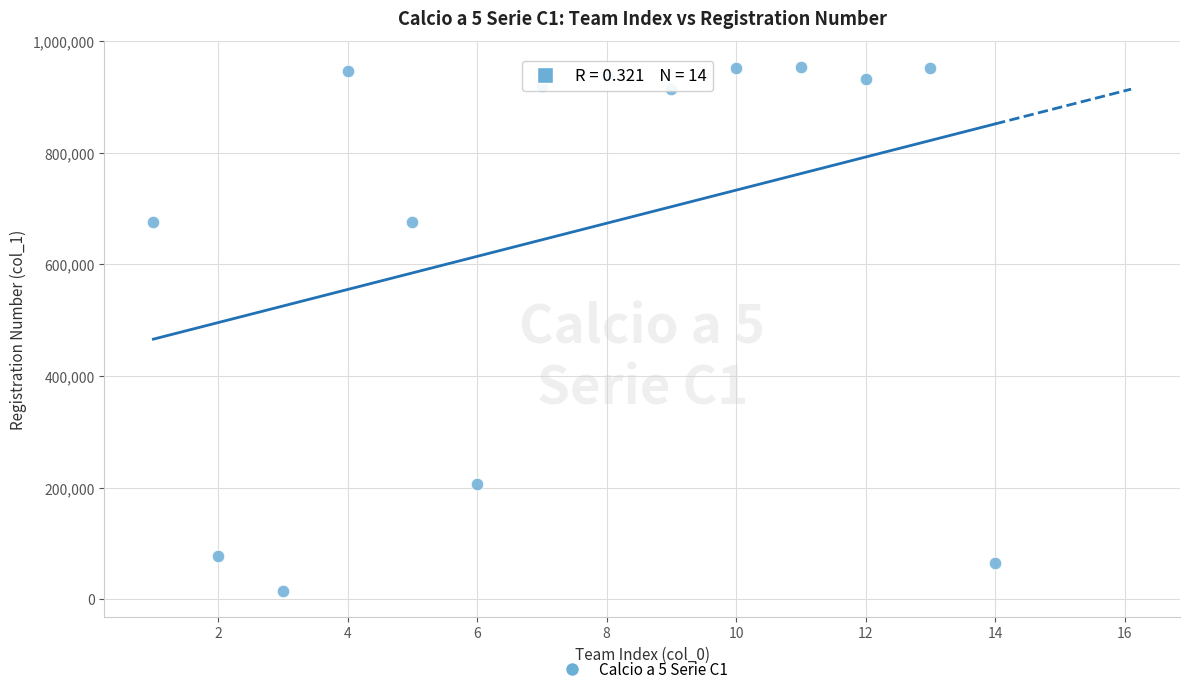

What is the range of Y values (max minus min)?

938338